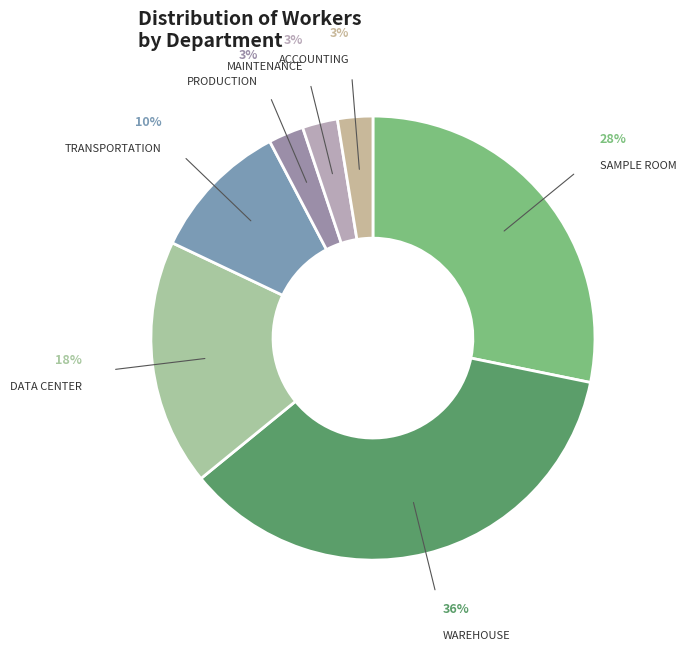

Is the sum of DATA CENTER and WAREHOUSE greater than half?

Yes